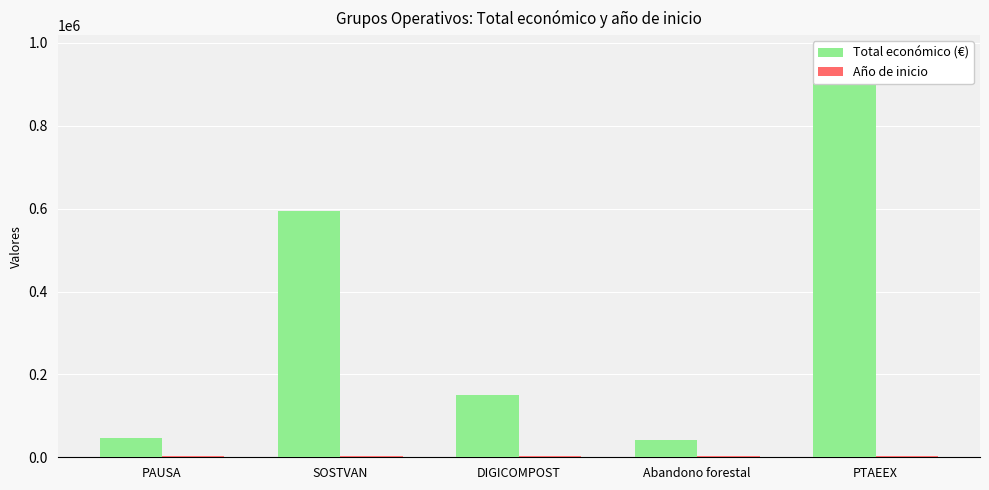

List the labels in order of Año de inicio value, smallest first.

Abandono forestal, PTAEEX, PAUSA, SOSTVAN, DIGICOMPOST